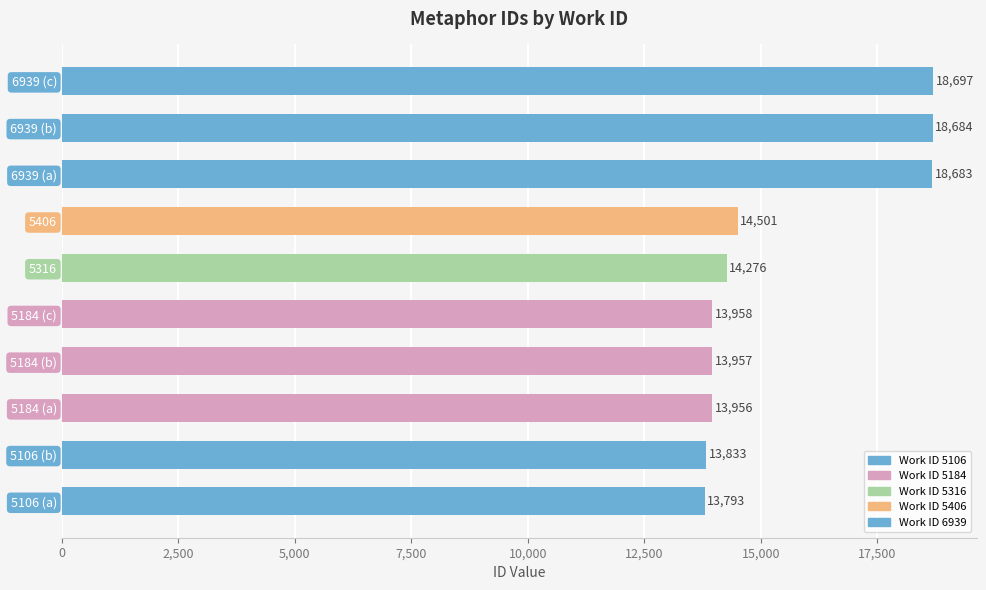

The value at 6939 (a) is 29786. True or false?

False